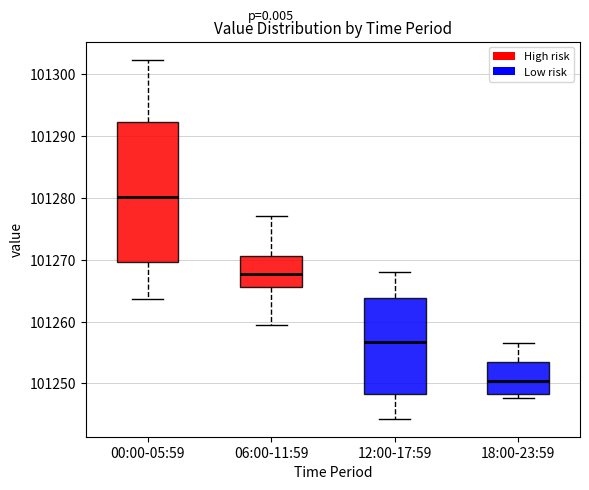

Reading left to right, transcribe this box plot: for each box, give where its median line is, the range the box spans, and where its two whiskers end, as read against the y-axis. The values are not printed on the chart, so give them approximately, as read against the axis.

00:00-05:59: median 101280, box 101270 to 101292, whiskers 101264 to 101302
06:00-11:59: median 101268, box 101266 to 101271, whiskers 101259 to 101277
12:00-17:59: median 101257, box 101248 to 101264, whiskers 101244 to 101268
18:00-23:59: median 101250, box 101248 to 101253, whiskers 101248 (just below the box's lower edge) to 101257